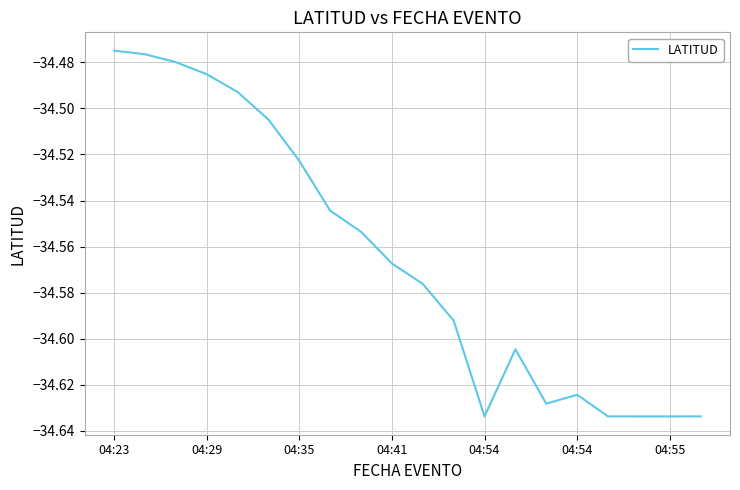

How many lines are shown in the chart?

1